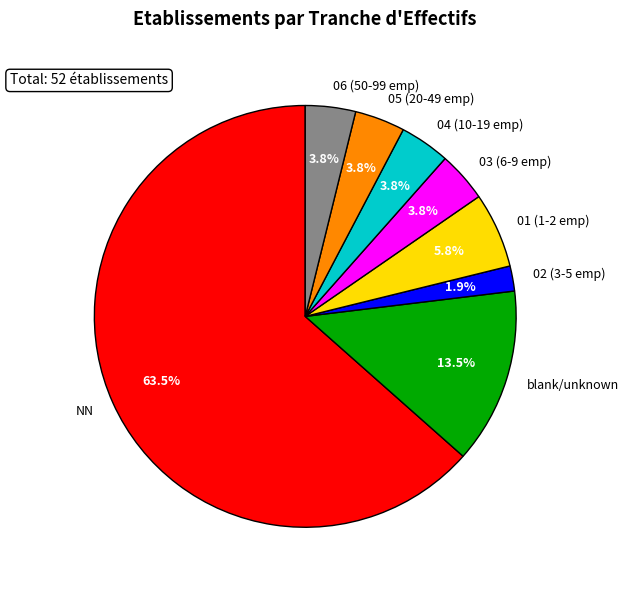

How much of the chart is everything except blank/unknown?

86.5%